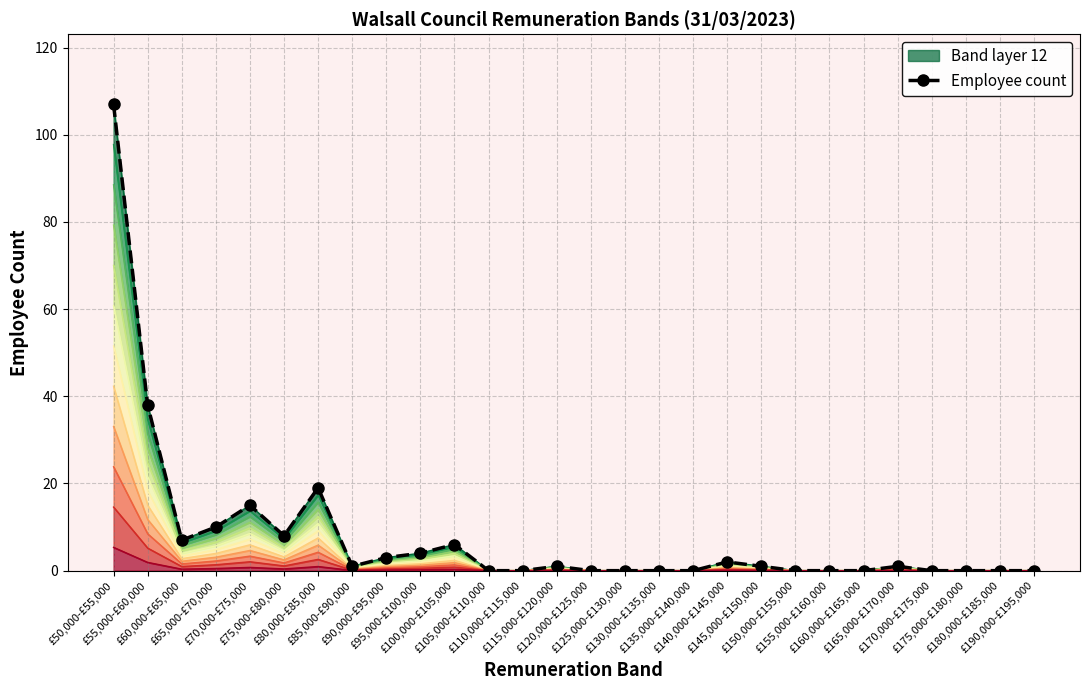

Reading left to right, list all the values displayed in this chart.

107	38	7	10	15	8	19	1	3	4	6	0	0	1	0	0	0	0	2	1	0	0	0	1	0	0	0	0